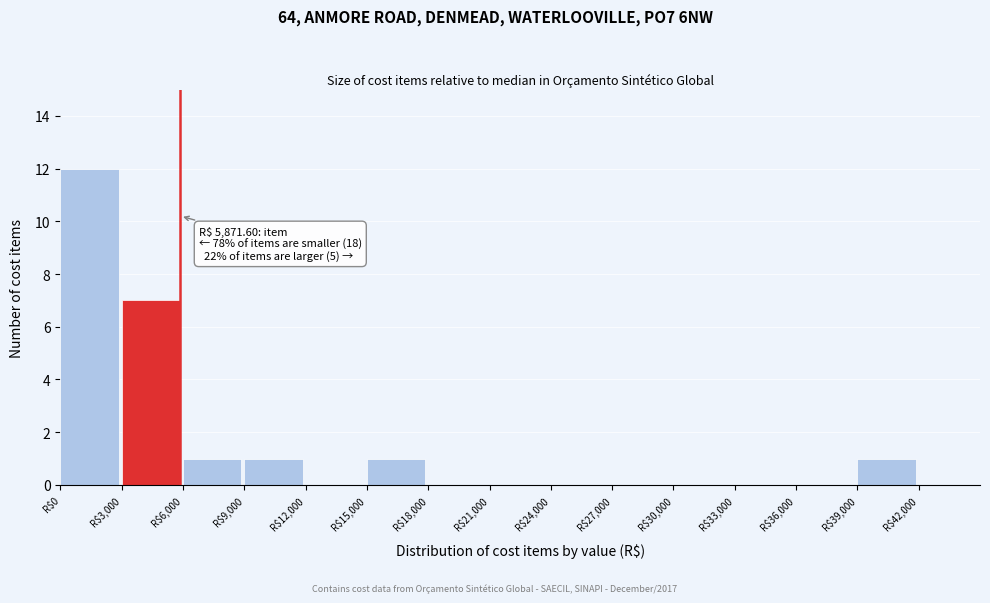

Which range on the x-axis has the tallest bar?

0 to 3000